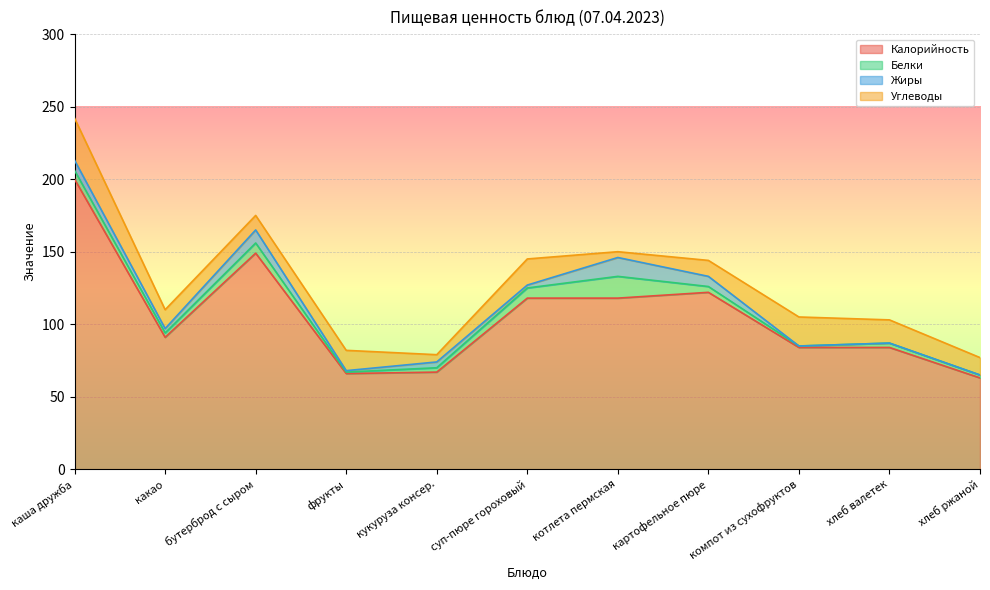

How many data points in Жиры are above 3?

5